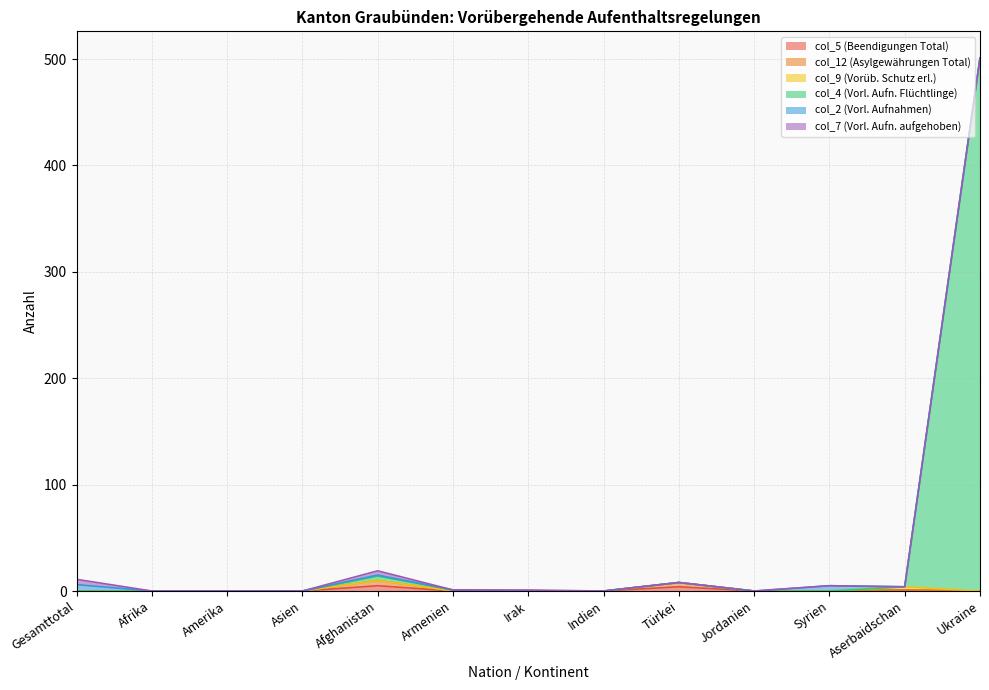

True or false: col_5 (Beendigungen Total) has more than 1 interior local peaks.

True